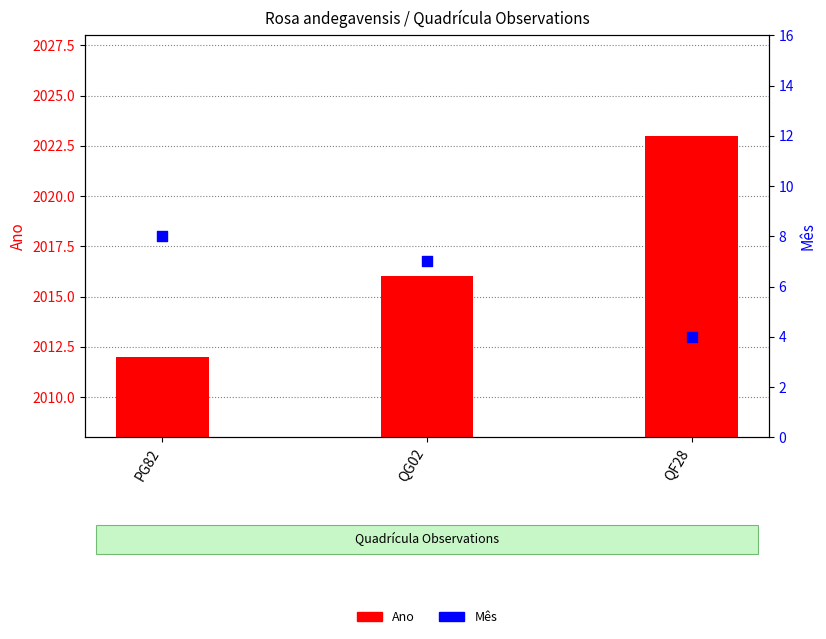

Is the value of Mês at QG02 greater than the value of Ano at QG02?

No